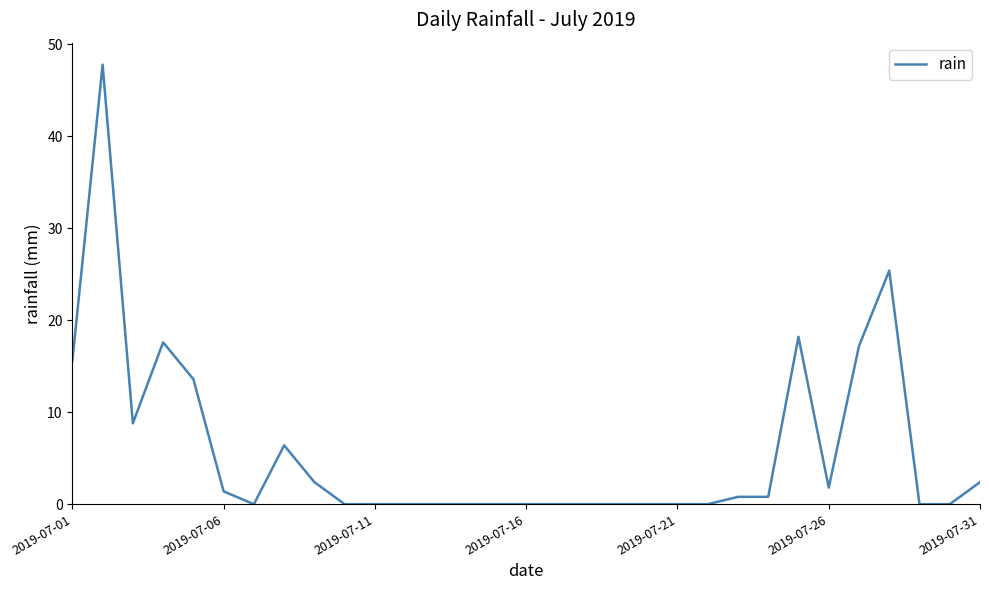

What is the difference between the maximum and minimum values?

47.8